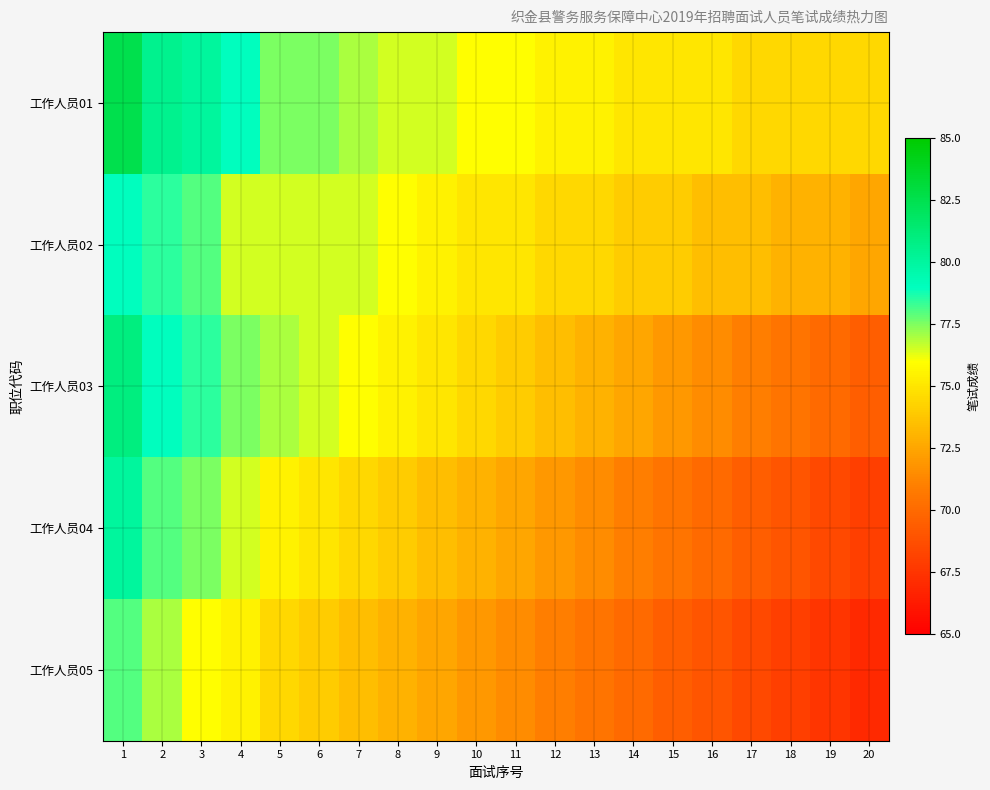

Reading right to left, extract all data points from this chart.

工作人员01: 20=74.5	19=74.5	18=74.5	17=74.5	16=75.0	15=75.0	14=75.0	13=75.5	12=75.5	11=76.0	10=76.0	9=76.5	8=76.5	7=77.0	6=77.5	5=77.5	4=79.0	3=80.0	2=80.5	1=82.5
工作人员02: 20=72.5	19=73.0	18=73.0	17=73.5	16=73.5	15=74.0	14=74.0	13=74.5	12=74.5	11=75.0	10=75.0	9=75.5	8=76.0	7=76.5	6=76.5	5=76.5	4=76.5	3=78.0	2=78.5	1=79.0
工作人员03: 20=69.5	19=70.0	18=70.5	17=71.0	16=71.5	15=72.0	14=72.5	13=73.0	12=73.5	11=74.0	10=74.5	9=75.0	8=75.5	7=76.0	6=76.5	5=77.0	4=77.5	3=78.5	2=79.0	1=81.0
工作人员04: 20=68.0	19=68.5	18=69.0	17=69.5	16=70.0	15=70.5	14=71.0	13=71.5	12=72.0	11=72.5	10=73.0	9=73.5	8=74.0	7=74.5	6=75.0	5=75.5	4=76.5	3=77.5	2=78.0	1=80.0
工作人员05: 20=67.0	19=67.5	18=68.0	17=68.5	16=69.0	15=69.5	14=70.0	13=70.5	12=71.0	11=71.5	10=72.0	9=72.5	8=73.0	7=73.5	6=74.0	5=74.5	4=75.5	3=76.0	2=77.0	1=78.0